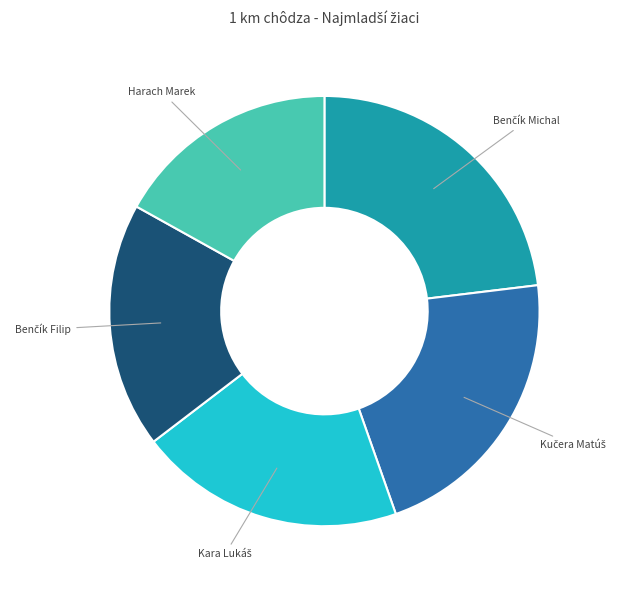

How many slices are in this pie chart?

5